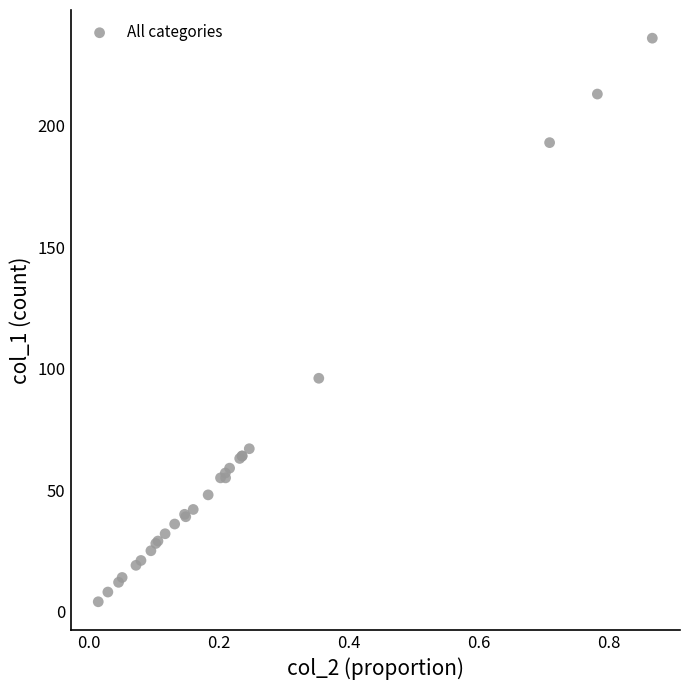

What Y value in the scatter plot is closest to 120?

96